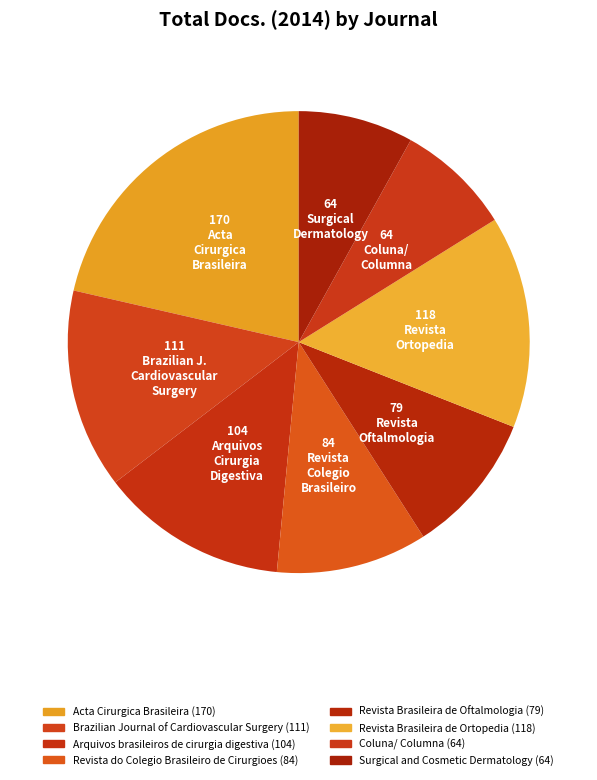

How many slices are in this pie chart?

8